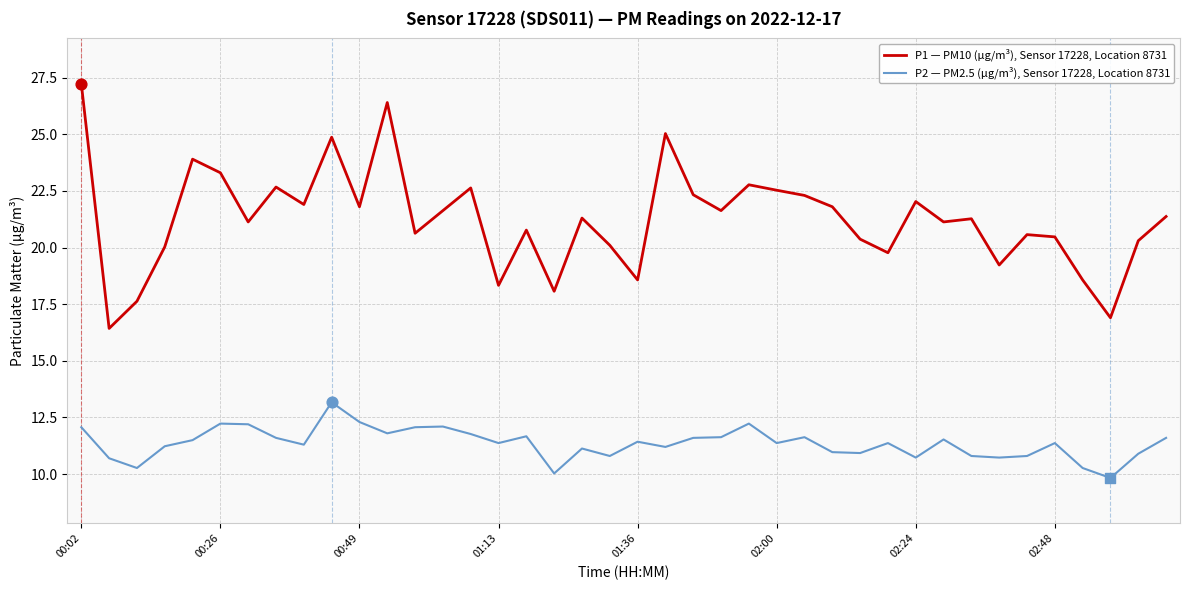

True or false: P1 — PM10 (µg/m³), Sensor 17228, Location 8731 and P2 — PM2.5 (µg/m³), Sensor 17228, Location 8731 cross at least once.

False